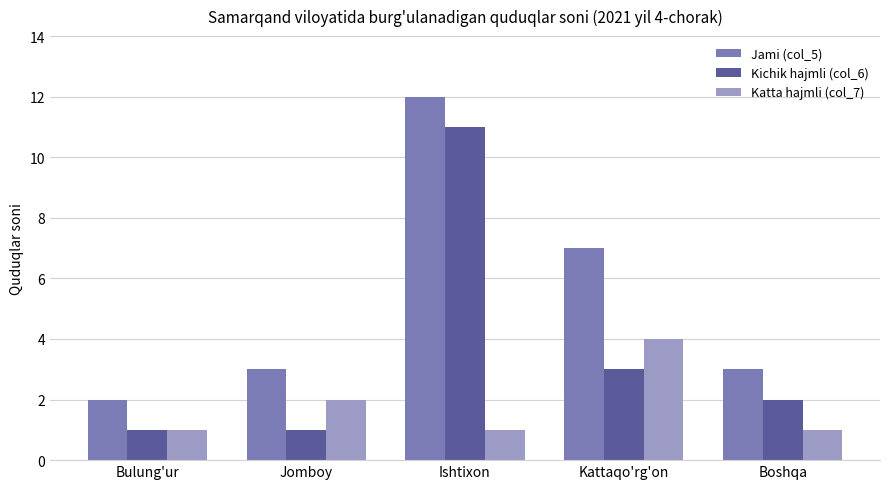

What is the difference between the second highest and second lowest values in the Katta hajmli (col_7) series?

1